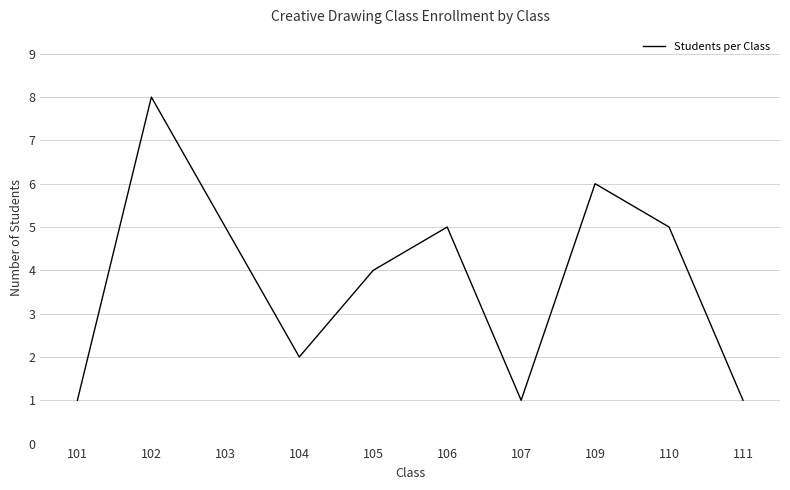

What is the maximum value shown in the chart?

8